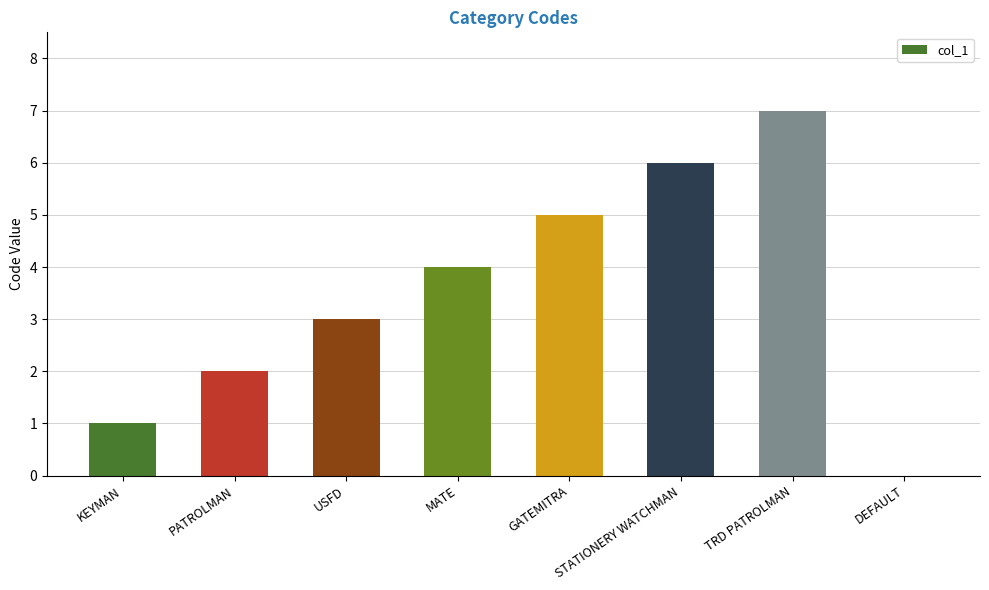

Reading left to right, what are all the values shown in this chart?

1	2	3	4	5	6	7	0